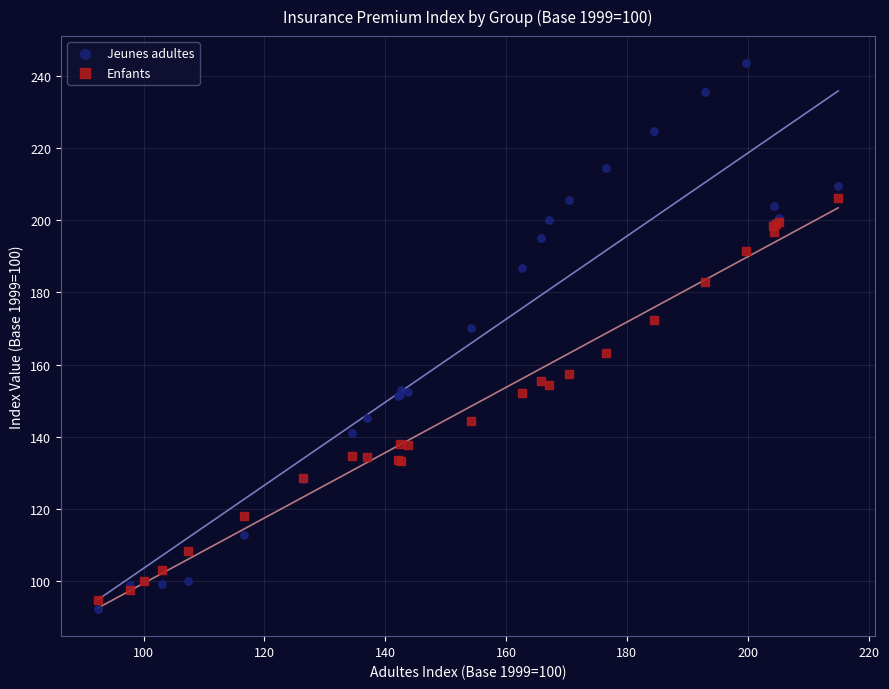

Which series has the widest spread of Y values?

Jeunes adultes